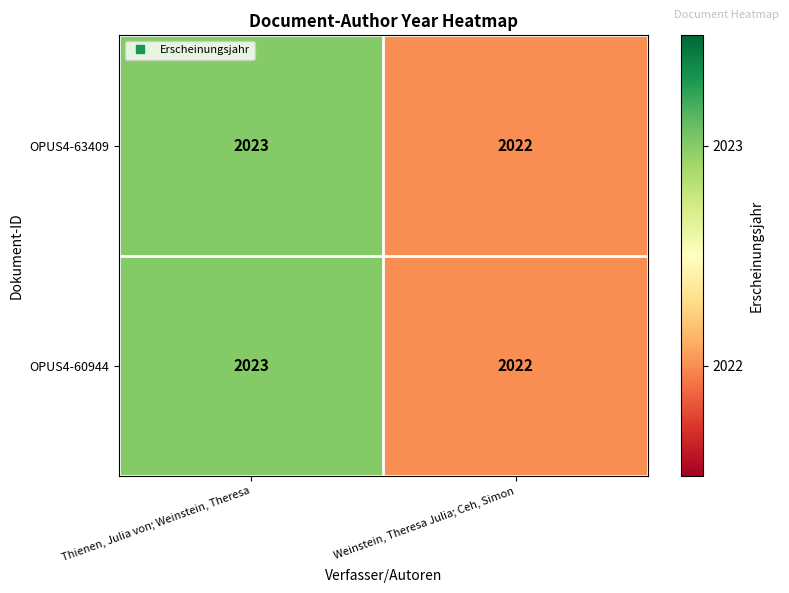

Reading left to right, list all the values displayed in this chart.

OPUS4-63409: Thienen, Julia von; Weinstein, Theresa=2023	Weinstein, Theresa Julia; Ceh, Simon=2022
OPUS4-60944: Thienen, Julia von; Weinstein, Theresa=2023	Weinstein, Theresa Julia; Ceh, Simon=2022